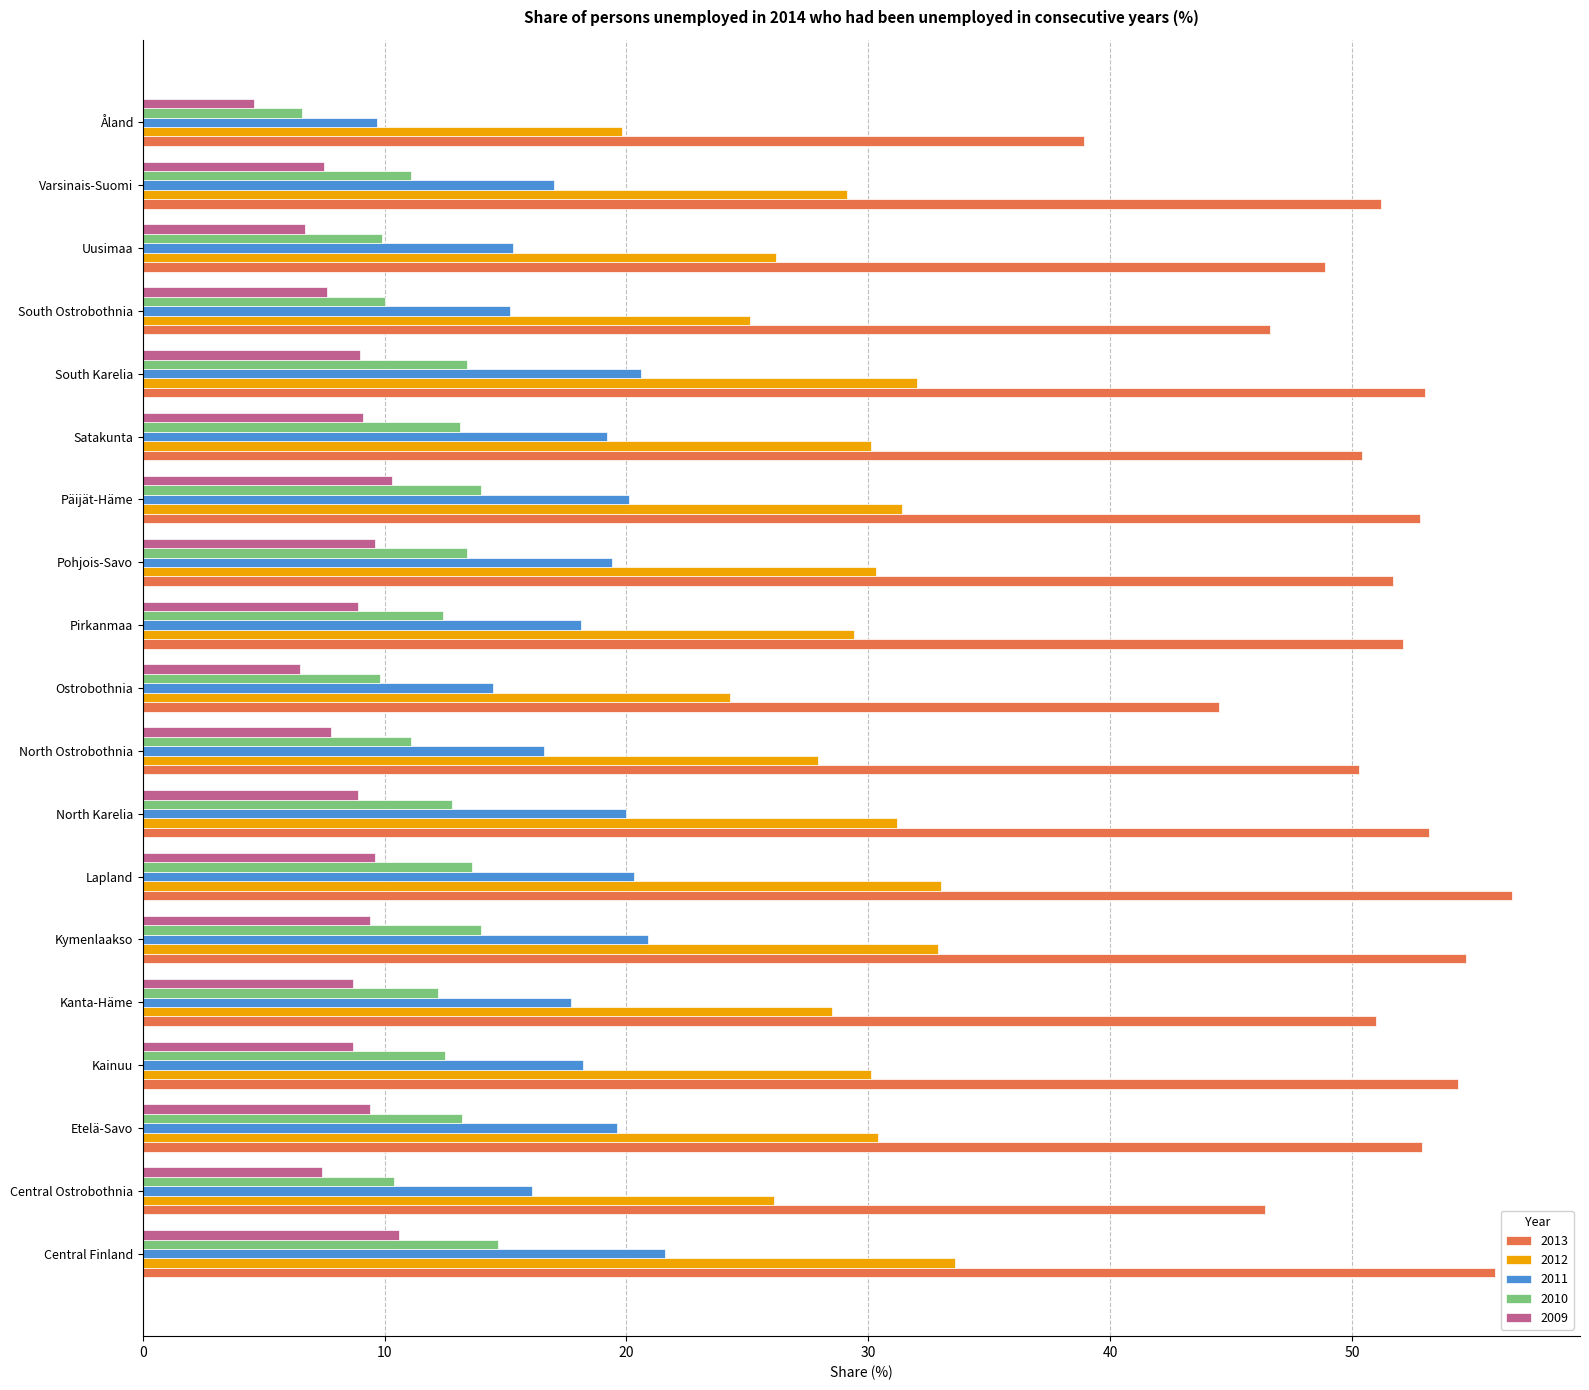

How many series are shown in this chart?

5